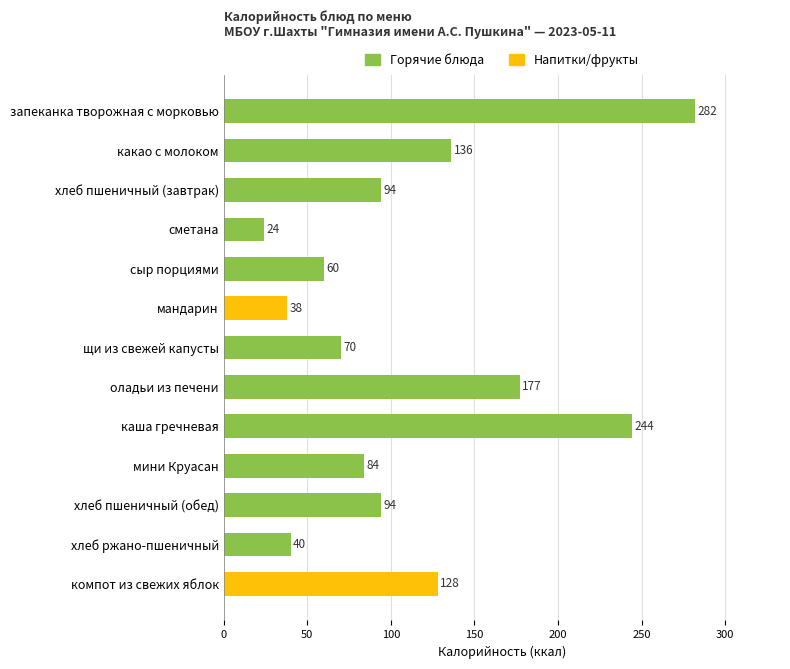

How many data points are less than 94?

6